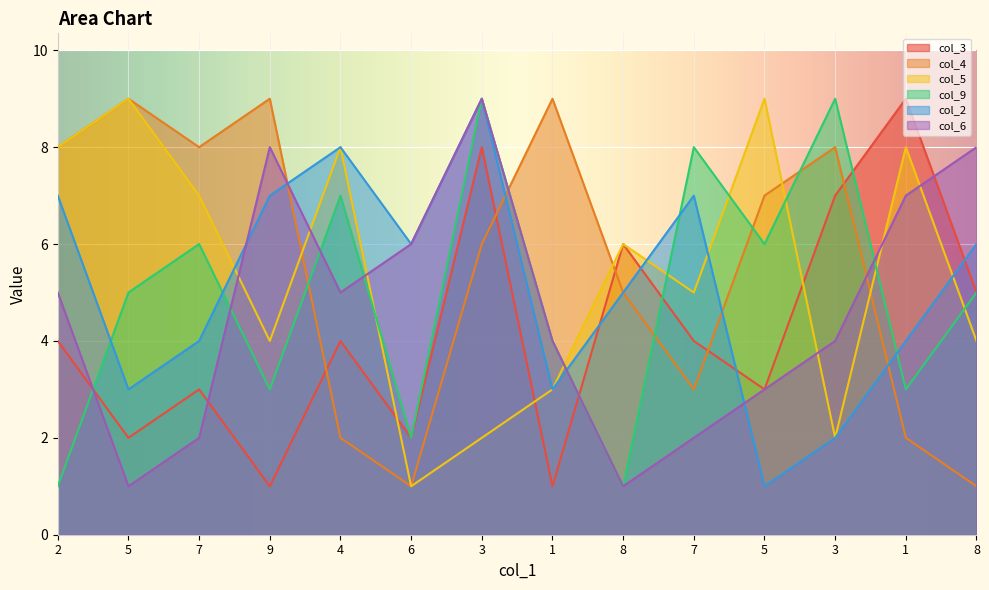

Which has a higher value, 5 or 2?

2